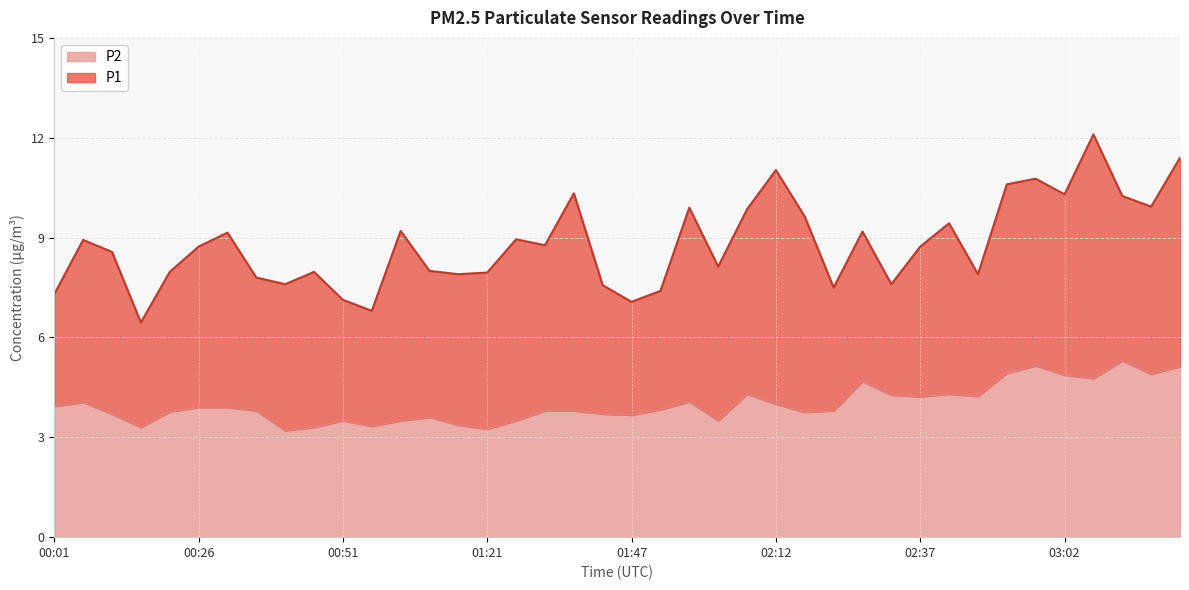

What is the lowest value of the P2 series?

3.2